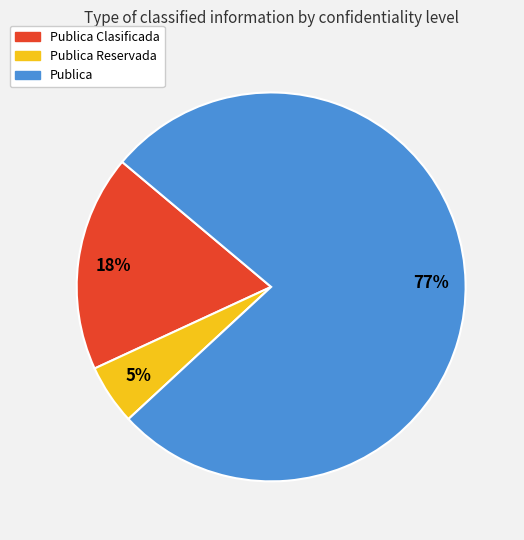

To the nearest percent, what is the difference between the largest and smallest slice percentages?

72%